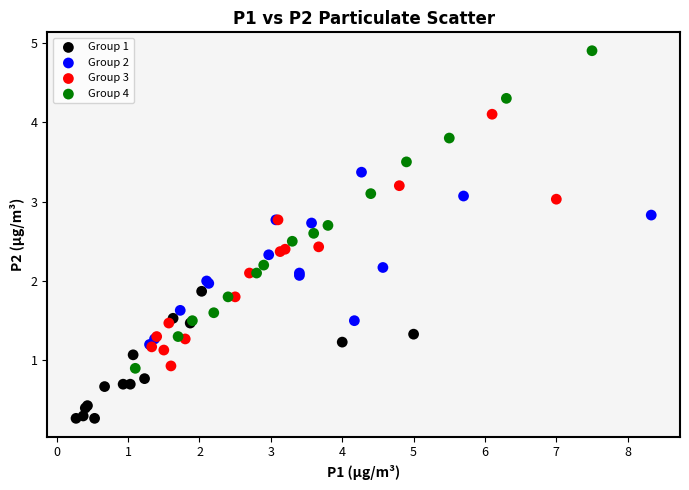

Which series has the largest Y range (max minus min)?

Group 4